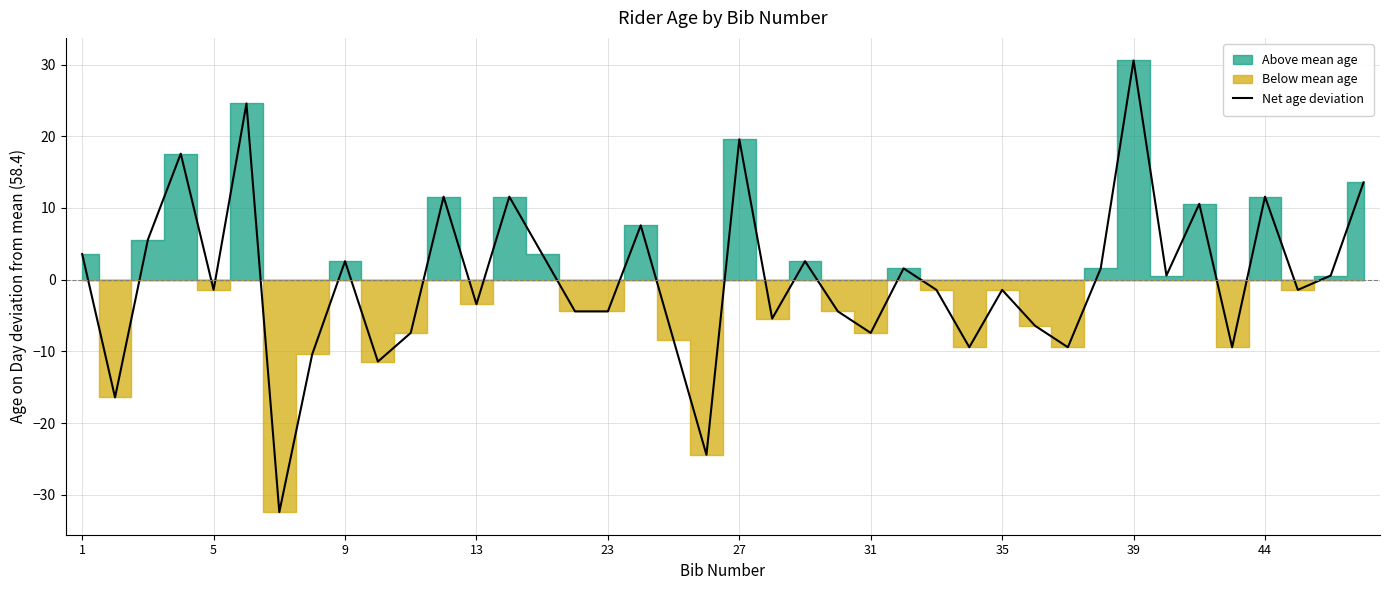

True or false: the data has more than 2 interior local peaks.

True